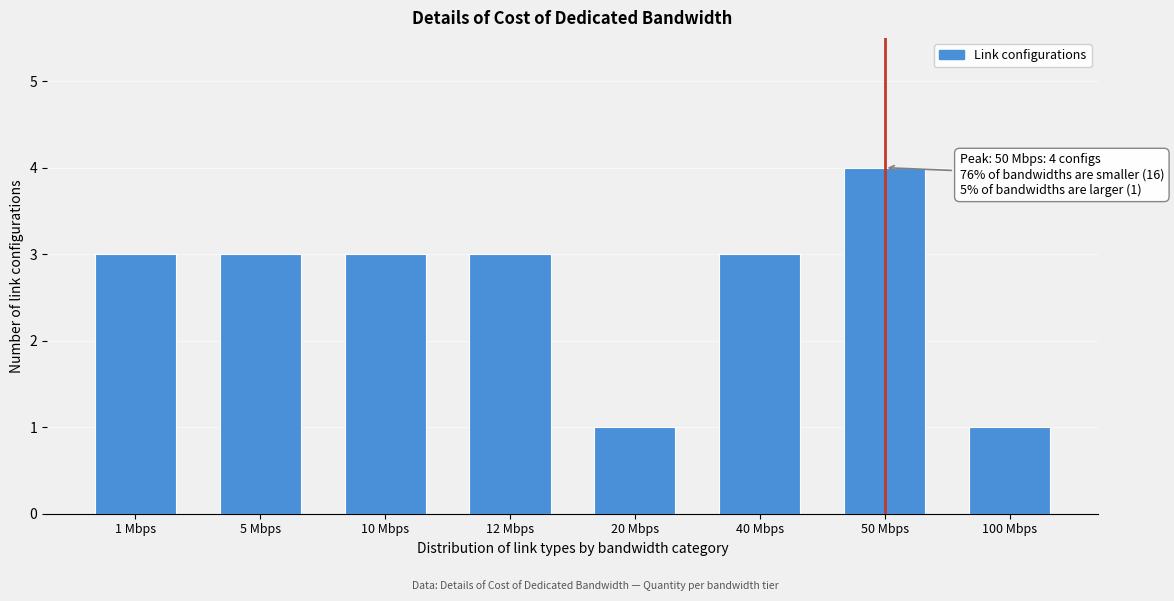

Reading left to right, list all the values displayed in this chart.

3	3	3	3	1	3	4	1